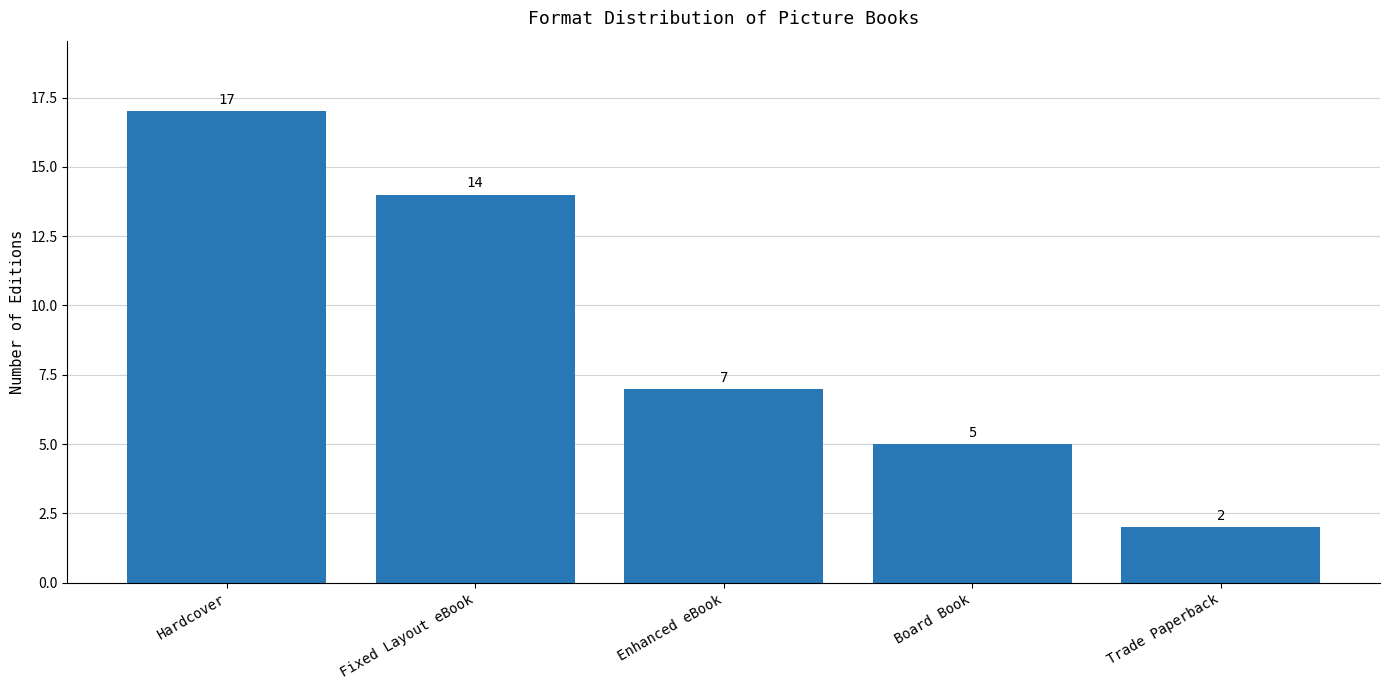

List the labels in order of value, smallest first.

Trade Paperback, Board Book, Enhanced eBook, Fixed Layout eBook, Hardcover